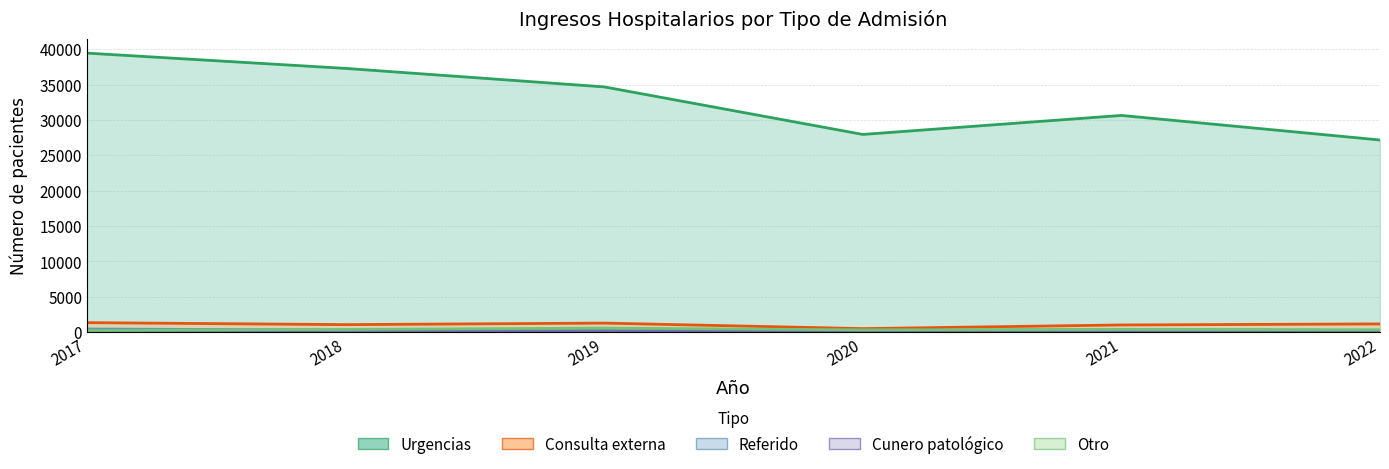

Read the Cunero patológico value at 2022, to the nearest 5.

120